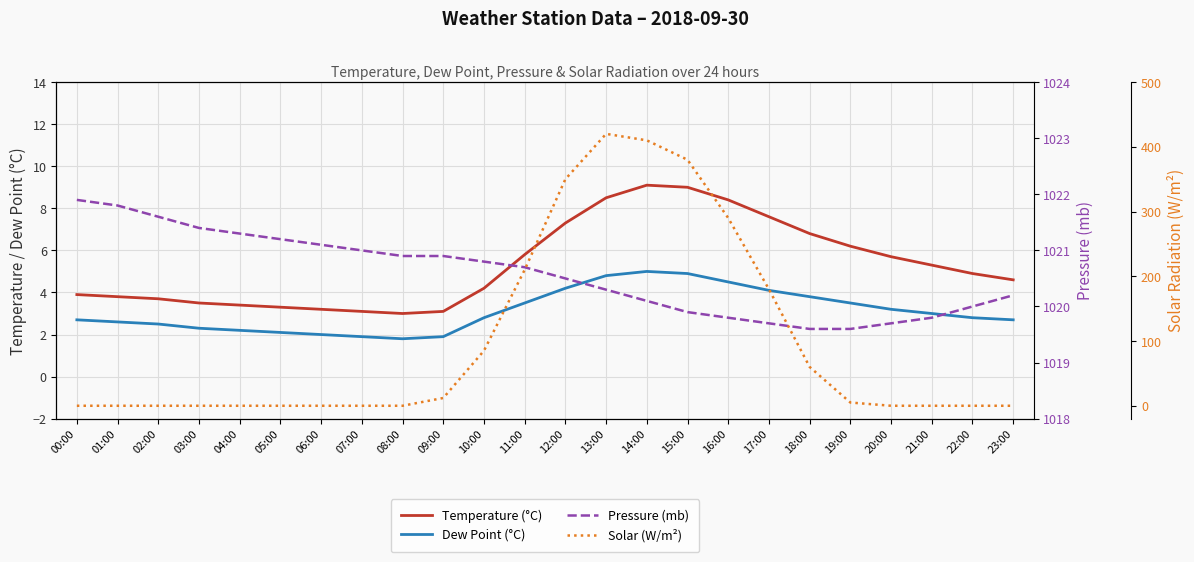

Reading right to left, transcribe all the data shown in this chart.

Temperature (°C): 4.6	4.9	5.3	5.7	6.2	6.8	7.6	8.4	9.0	9.1	8.5	7.3	5.8	4.2	3.1	3.0	3.1	3.2	3.3	3.4	3.5	3.7	3.8	3.9
Dew Point (°C): 2.7	2.8	3.0	3.2	3.5	3.8	4.1	4.5	4.9	5.0	4.8	4.2	3.5	2.8	1.9	1.8	1.9	2.0	2.1	2.2	2.3	2.5	2.6	2.7
Pressure (mb): 1020.2	1020.0	1019.8	1019.7	1019.6	1019.6	1019.7	1019.8	1019.9	1020.1	1020.3	1020.5	1020.7	1020.8	1020.9	1020.9	1021.0	1021.1	1021.2	1021.3	1021.4	1021.6	1021.8	1021.9
Solar (W/m²): 0.0	0.0	0.0	0.0	5.0	60.0	180.0	290.0	380.0	410.0	420.0	350.0	210.0	85.0	12.0	0.0	0.0	0.0	0.0	0.0	0.0	0.0	0.0	0.0